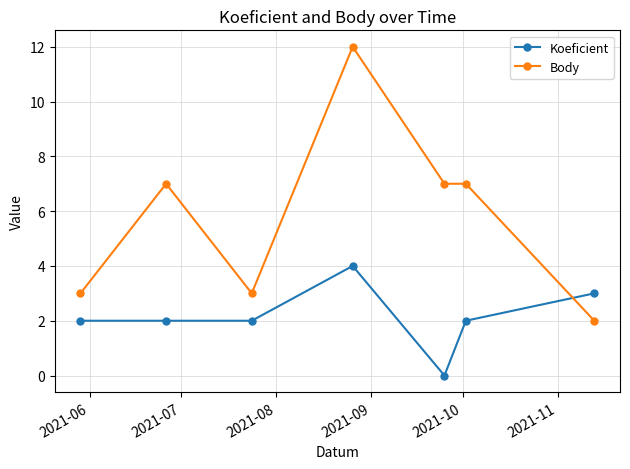

List the series in order of their peak value, lowest first.

Koeficient, Body